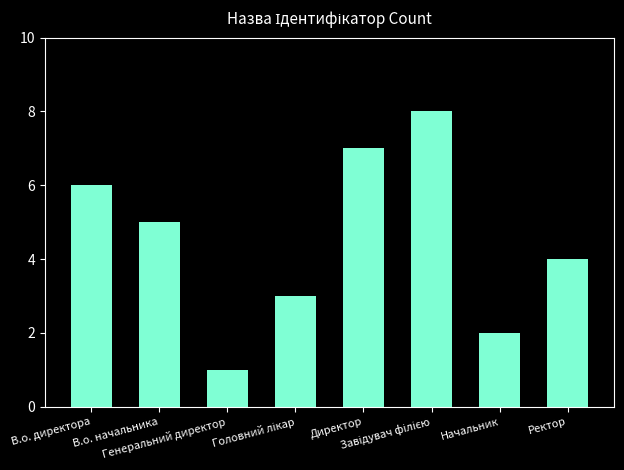

What is the greatest value displayed?

8